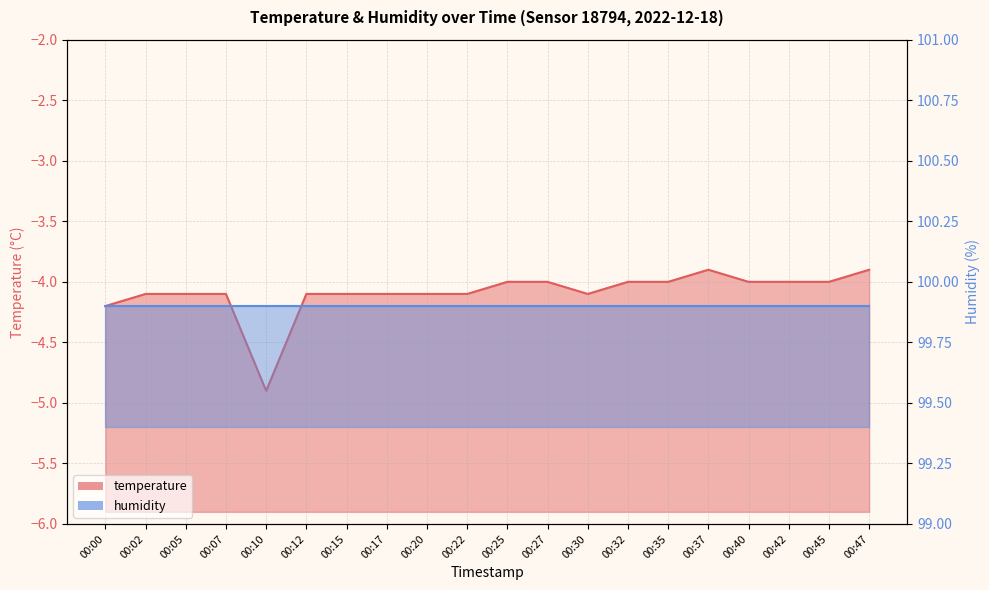

Where is the first local maximum?

00:37